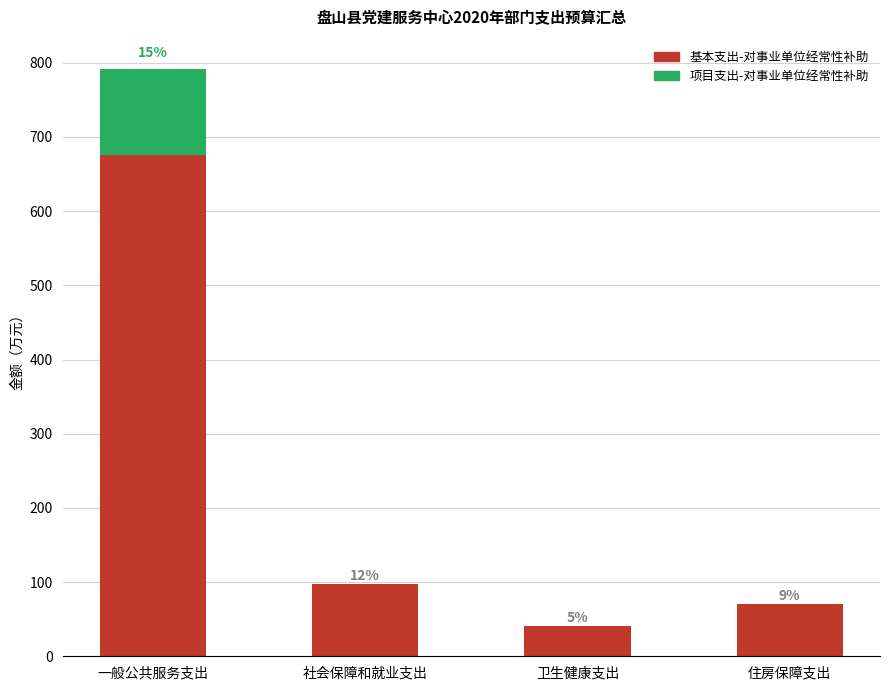

True or false: 基本支出-对事业单位经常性补助 has a value of 24.8 at 卫生健康支出.

False